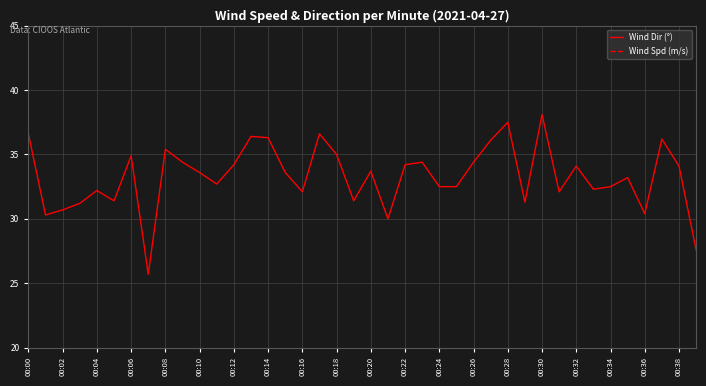

What is the highest value of the Wind Dir (°) series?

38.1